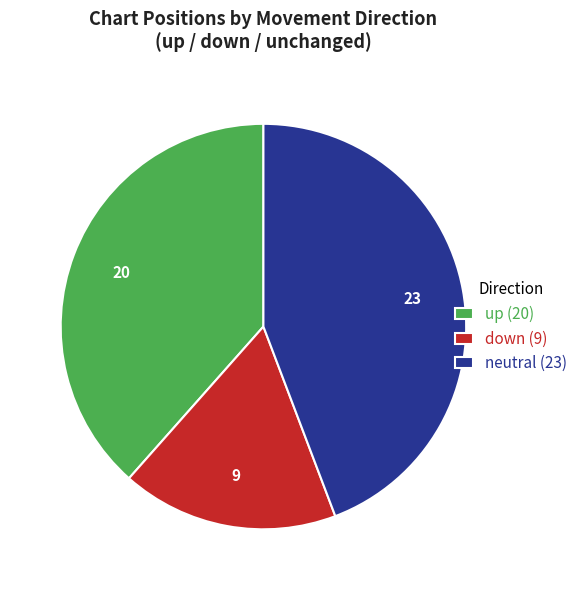

What is the ratio of the value at down (9) to the value at up (20)?

0.5